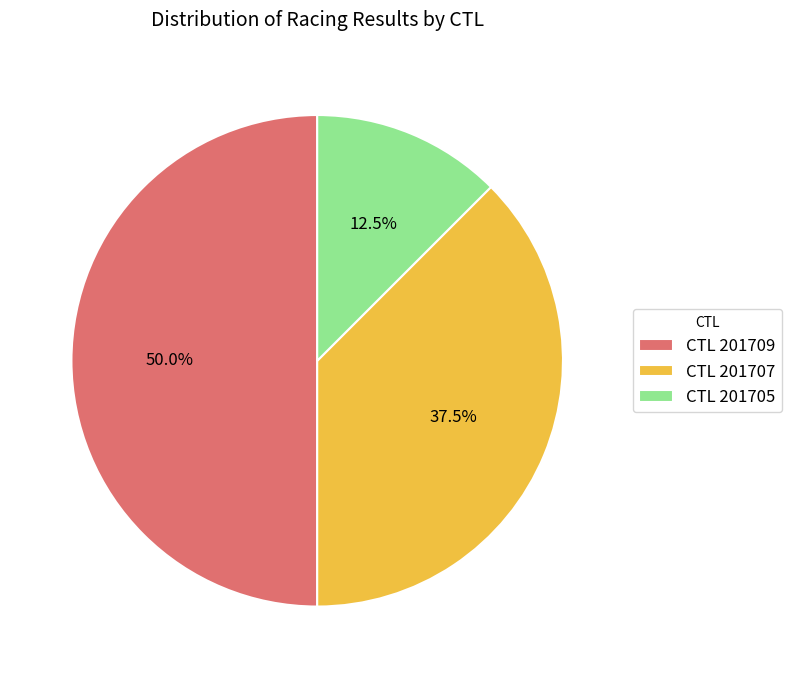

How much of the chart is everything except CTL 201707?

62.5%